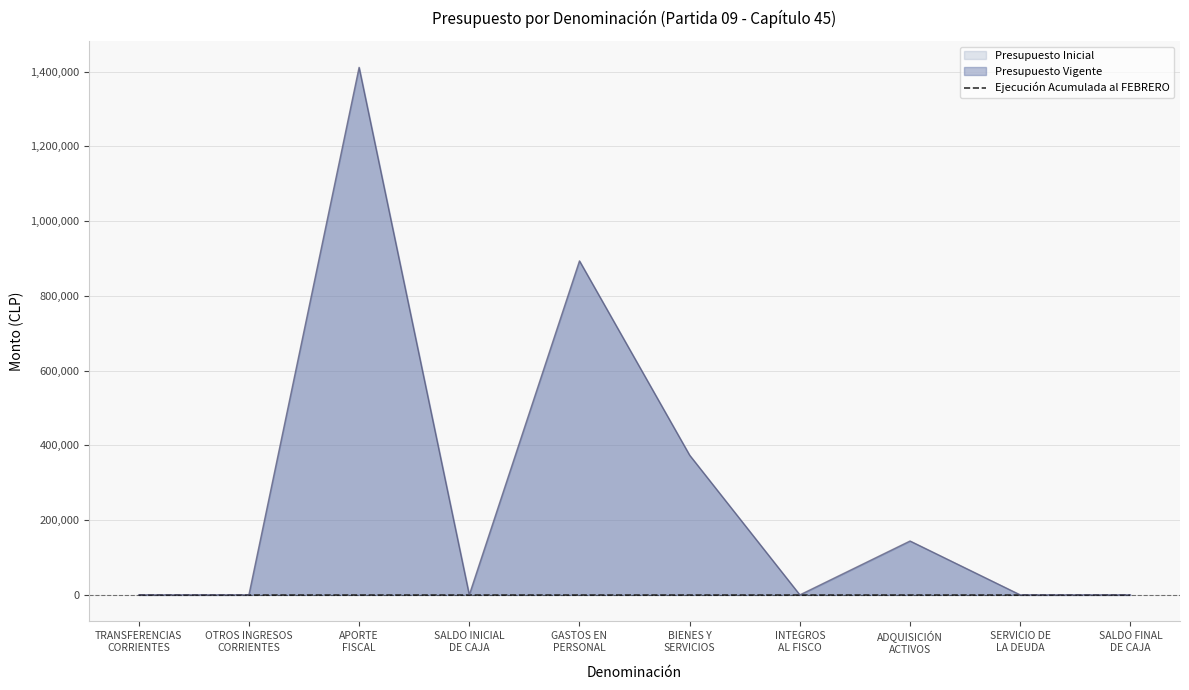

Reading left to right, extract all data points from this chart.

Presupuesto Inicial: 10	20	1411119	20	893417	373572	20	144140	10	10
Presupuesto Vigente: 10	20	1411119	20	893417	373572	20	144140	10	10
Ejecución Acumulada al FEBRERO: 0	0	0	0	0	0	0	0	0	0